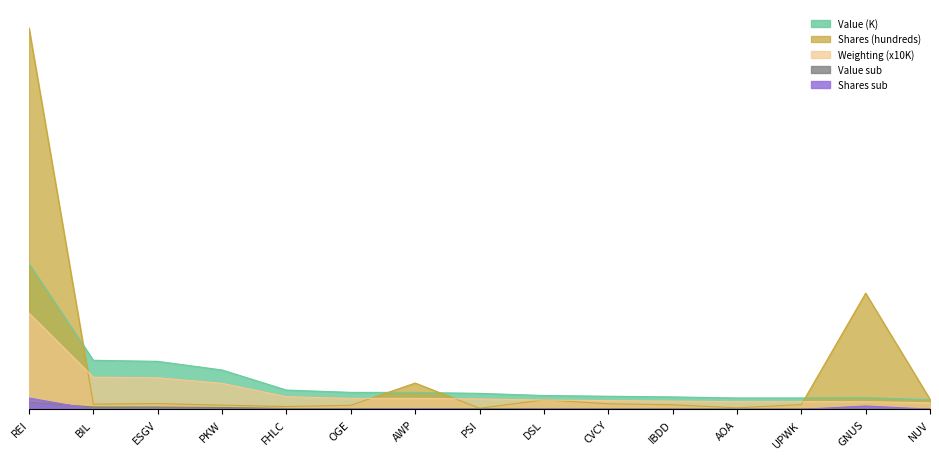

Count the number of categories in the chart.

15